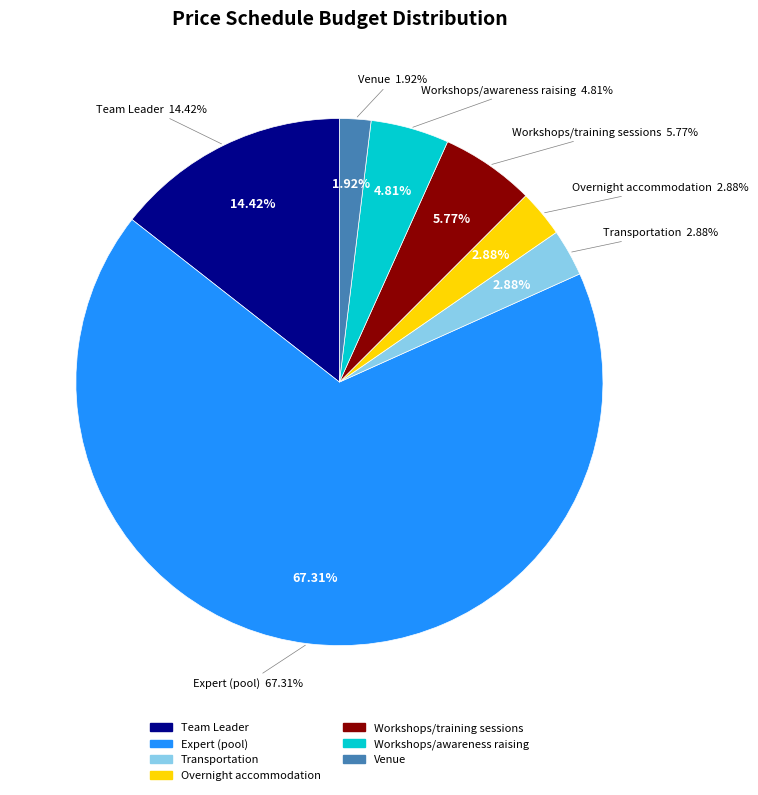

Rank the categories by value from lowest to highest.

Venue, Transportation, Overnight accommodation, Workshops/awareness raising, Workshops/training sessions, Team Leader, Expert (pool)